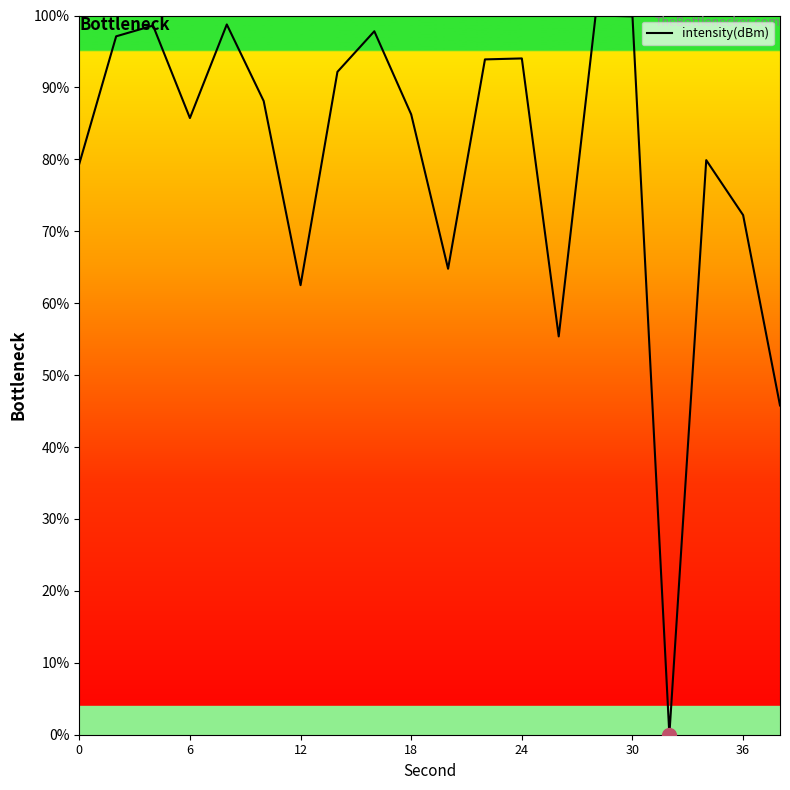

How many lines are shown in the chart?

1